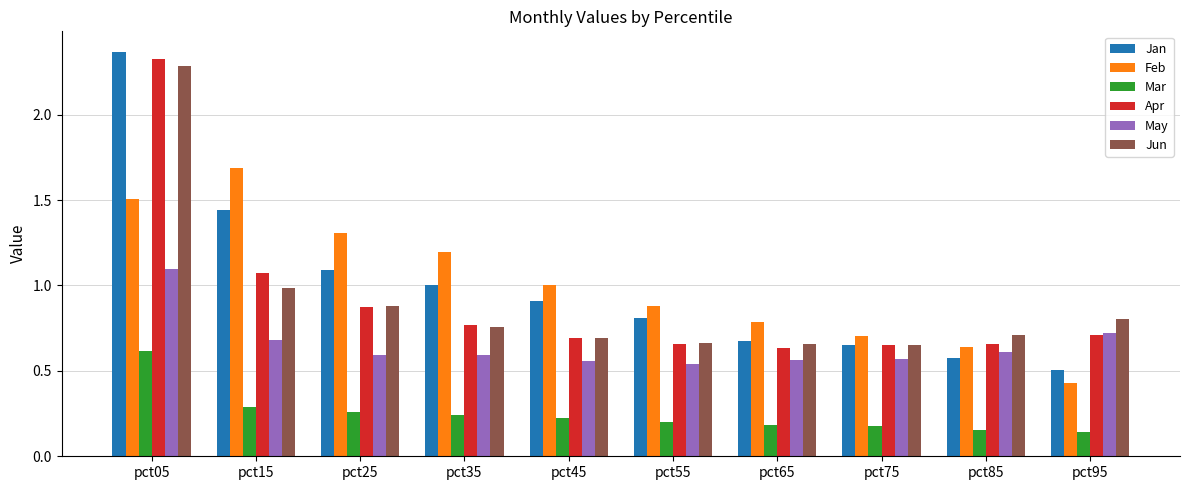

Is the value of Jun at pct55 greater than the value of Feb at pct55?

No